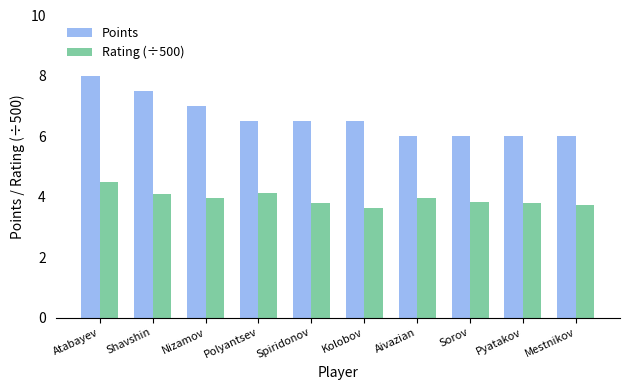

What is the sum of all Points values?

66.0